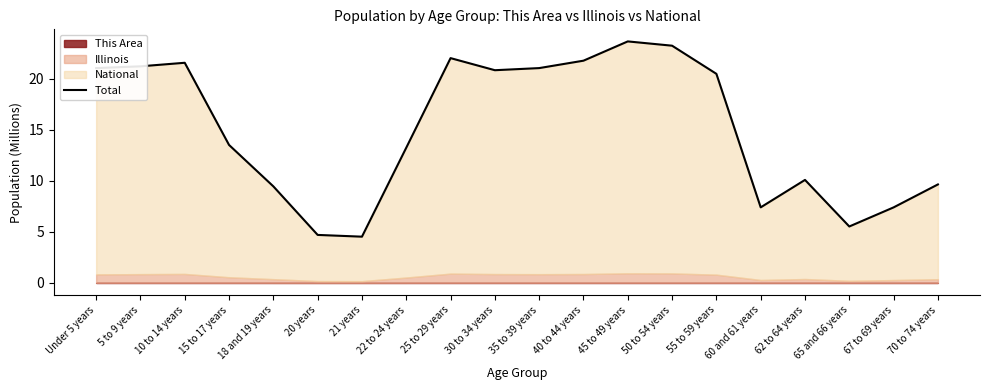

How many points are higher than both their immediate neighbors (excluding endpoints)?

4